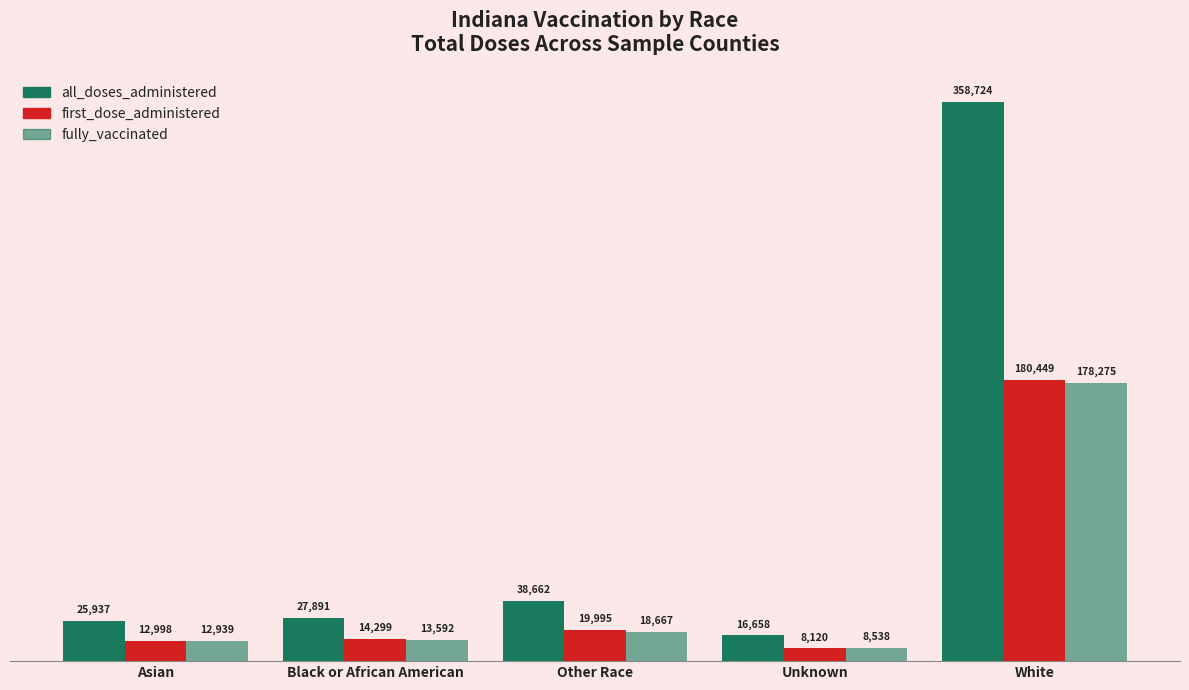

How many bars are there in each group?

3